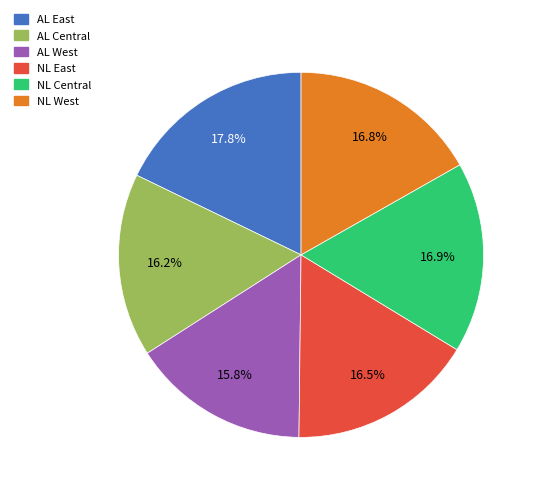

What is the largest slice in the pie chart?

AL East